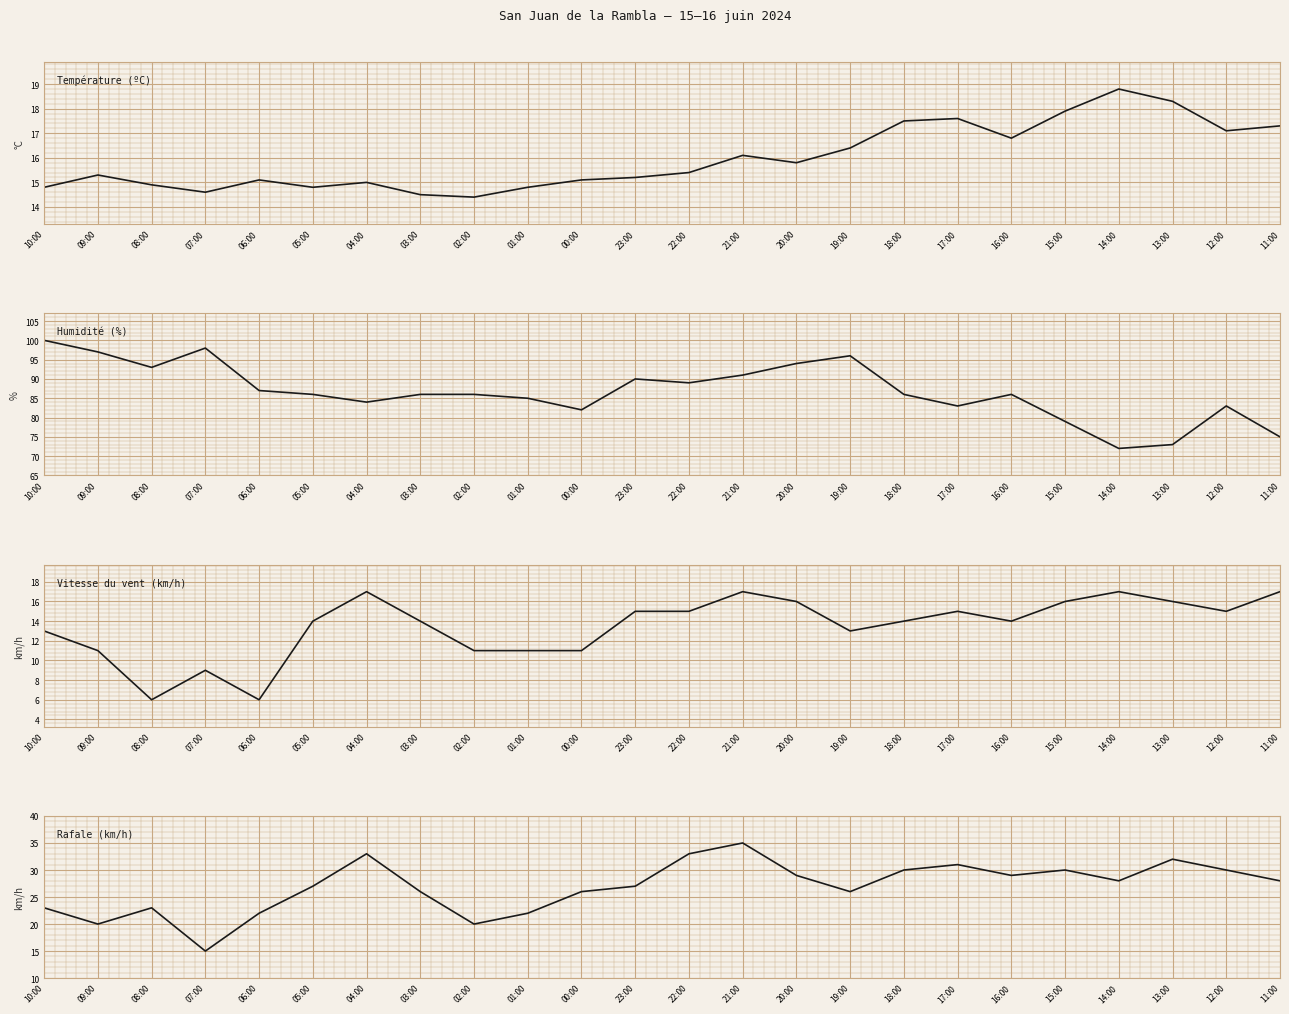

What is the difference between the maximum and minimum values in the Vitesse du vent (km/h) series?

11.0